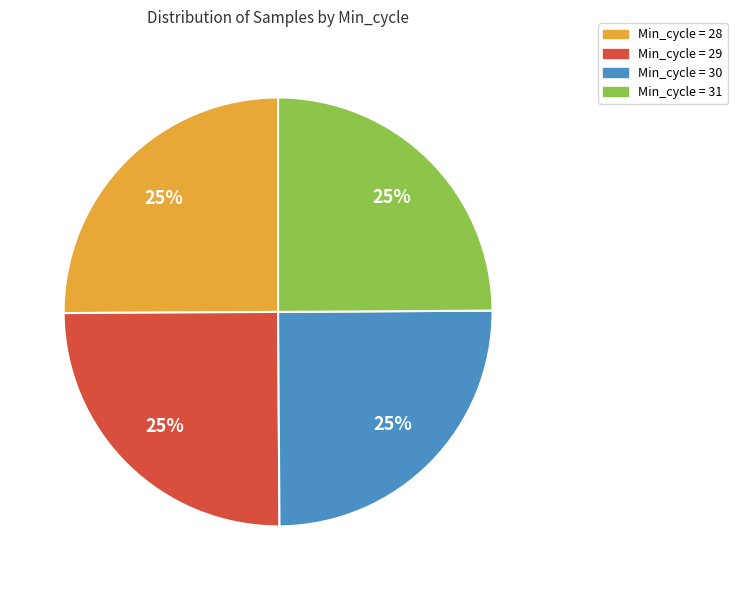

Is there a majority slice in this chart?

No